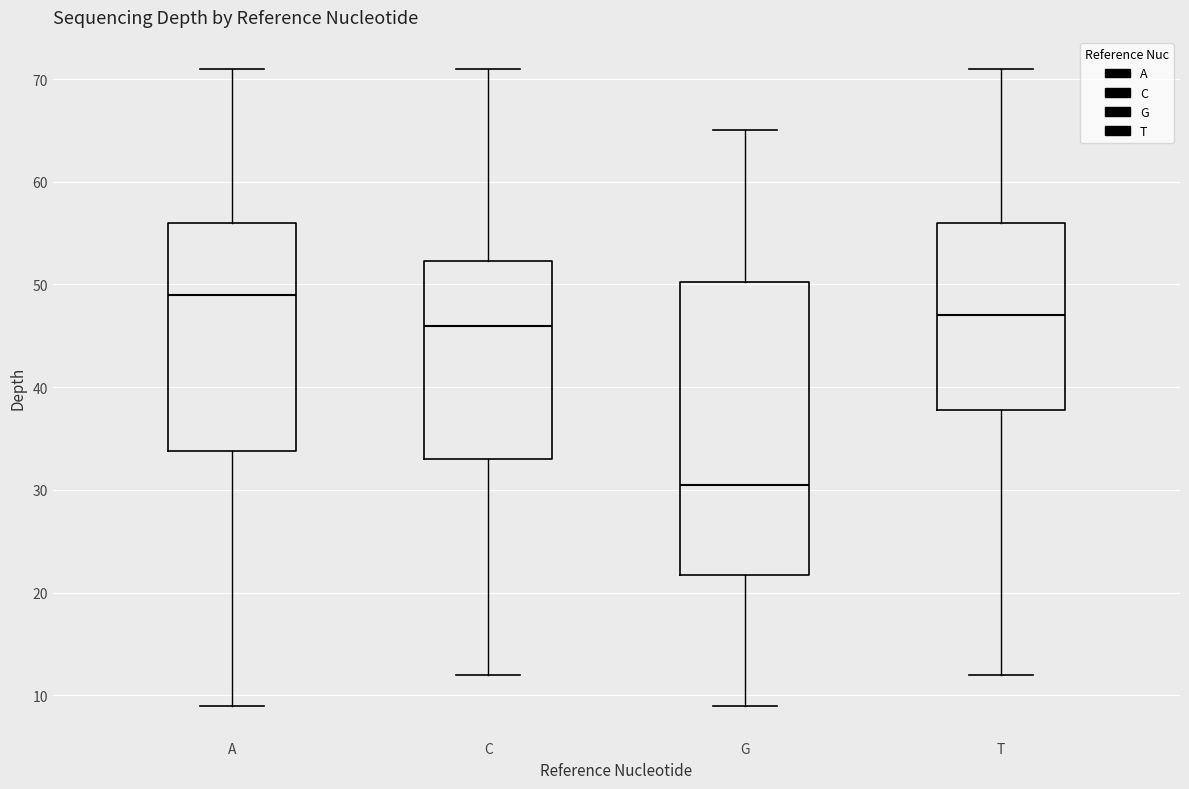

Reading left to right, read every box against the y-axis: the position of its median line, the range the box covers, and the ends of its whiskers. The values are not printed on the chart, so give them approximately, as read against the axis.

A: median 49, box 34 to 56, whiskers 9 to 71
C: median 46, box 33 to 52, whiskers 12 to 71
G: median 31, box 22 to 50, whiskers 9 to 65
T: median 47, box 38 to 56, whiskers 12 to 71